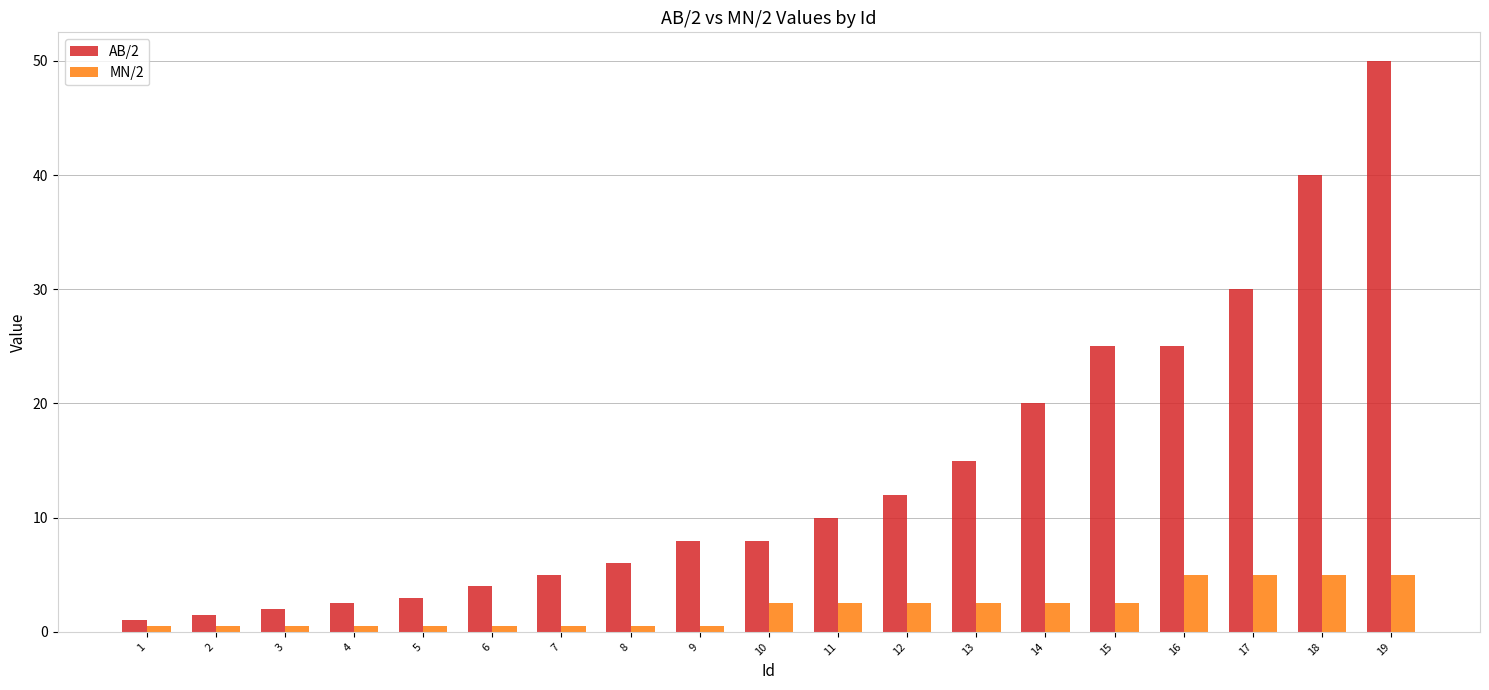

Which series has the widest spread of values?

AB/2